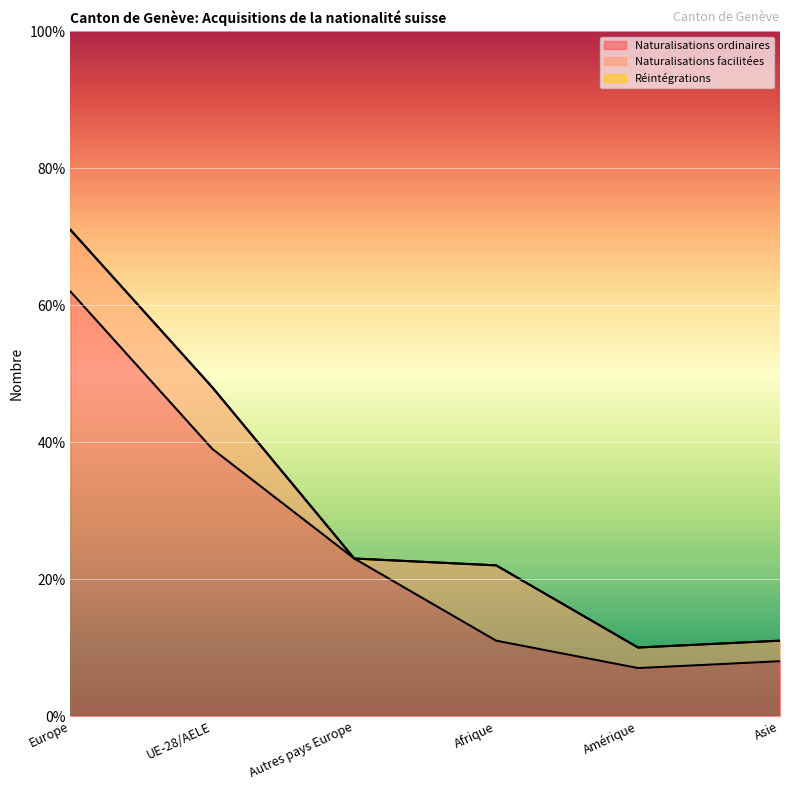

What is the sum of the Naturalisations ordinaires values at Amérique and Afrique?

18